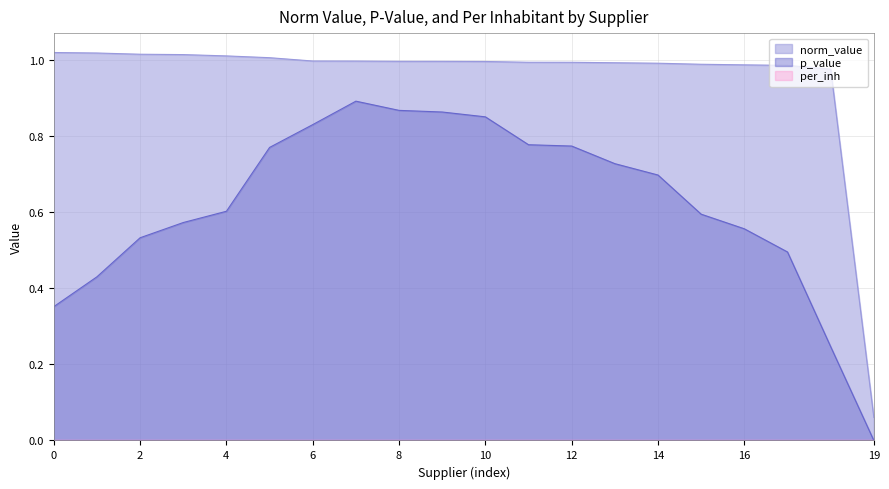

Which series has the largest range (max minus min)?

norm_value